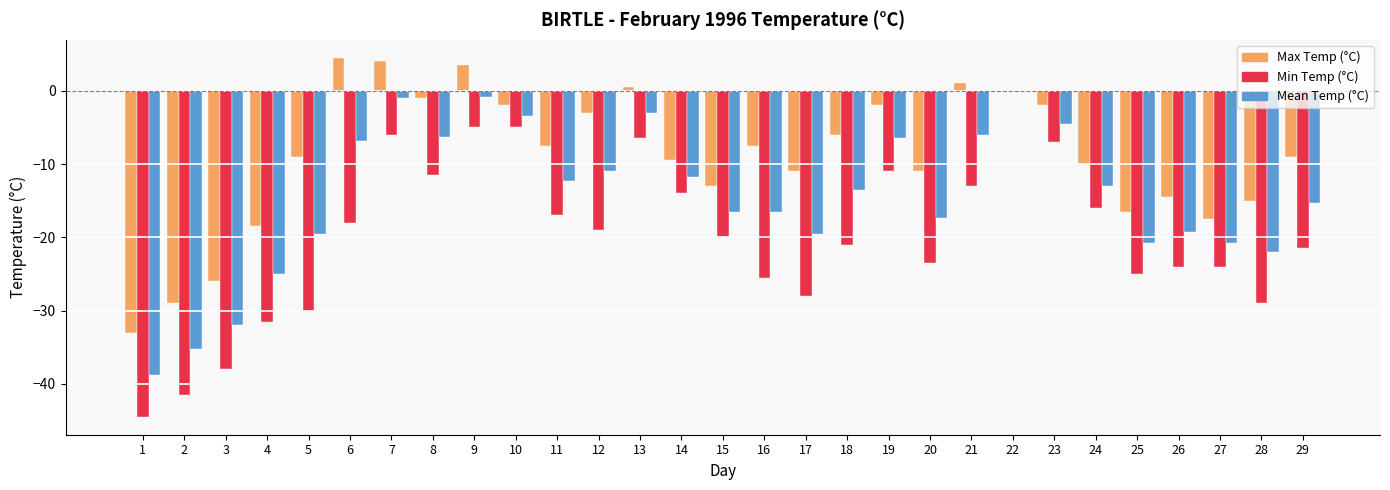

How many categories are shown in the chart?

29